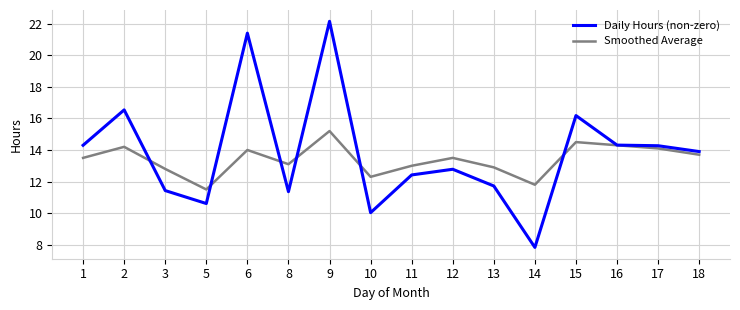

True or false: Daily Hours (non-zero) has a value of 4.0 at 15.

False